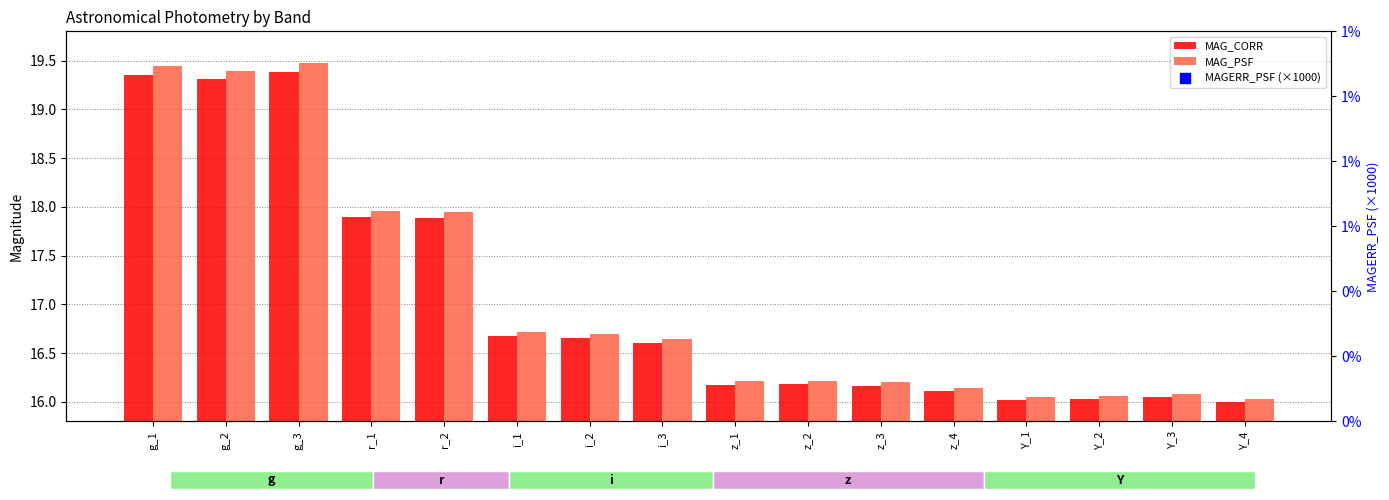

Which series reaches the maximum Y coordinate?

MAG_PSF